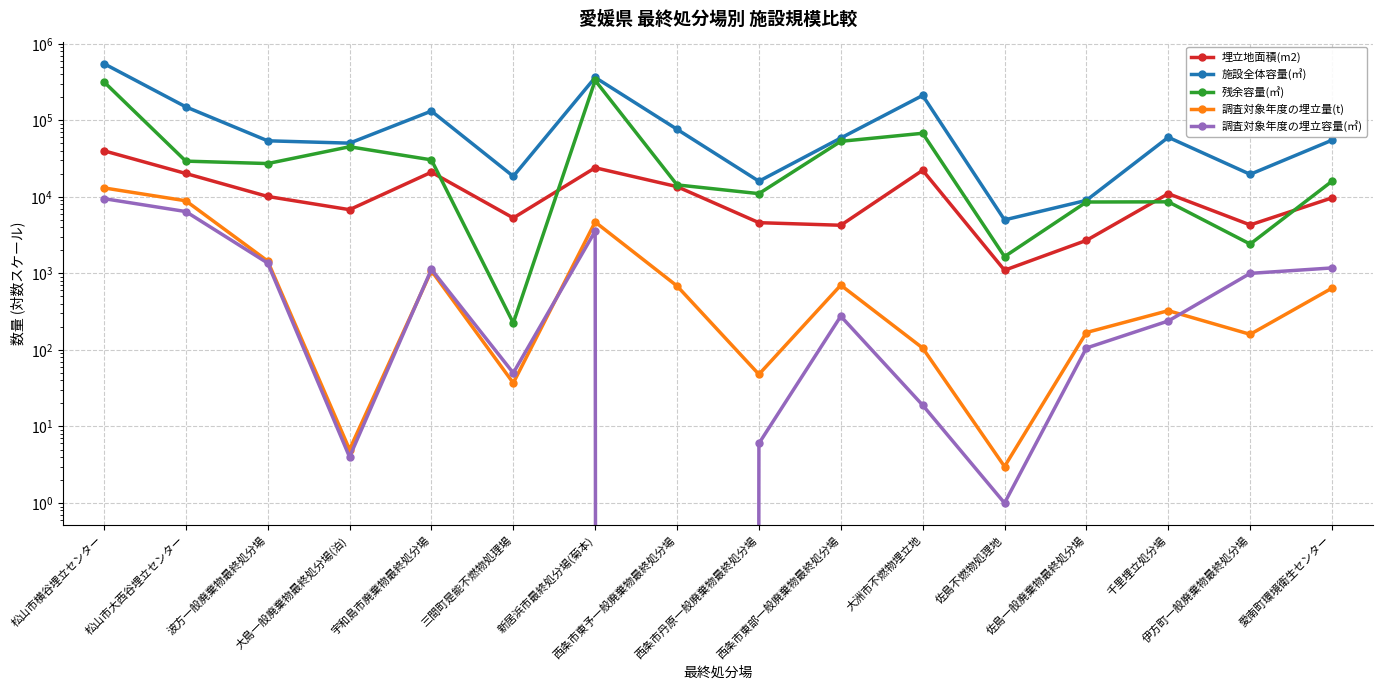

Reading right to left, extract all data points from this chart.

埋立地面積(m2): 愛南町環境衛生センター=9700	伊方町一般廃棄物最終処分場=4300	千里埋立処分場=11000	佐島一般廃棄物最終処分場=2700	佐島不燃物処理地=1100	大洲市不燃物埋立地=22250	西条市東部一般廃棄物最終処分場=4255	西条市丹原一般廃棄物最終処分場=4600	西条市東予一般廃棄物最終処分場=13600	新居浜市最終処分場(菊本)=24000	三間町是能不燃物処理場=5300	宇和島市廃棄物最終処分場=21000	大島一般廃棄物最終処分場(泊)=6800	波方一般廃棄物最終処分場=10118	松山市大西谷埋立センター=20200	松山市横谷埋立センター=40000
施設全体容量(㎥): 愛南町環境衛生センター=55000	伊方町一般廃棄物最終処分場=19700	千里埋立処分場=60000	佐島一般廃棄物最終処分場=9000	佐島不燃物処理地=5000	大洲市不燃物埋立地=211300	西条市東部一般廃棄物最終処分場=58700	西条市丹原一般廃棄物最終処分場=16000	西条市東予一般廃棄物最終処分場=76313	新居浜市最終処分場(菊本)=363116	三間町是能不燃物処理場=18550	宇和島市廃棄物最終処分場=132000	大島一般廃棄物最終処分場(泊)=50300	波方一般廃棄物最終処分場=54000	松山市大西谷埋立センター=150000	松山市横谷埋立センター=550000
残余容量(㎥): 愛南町環境衛生センター=16023	伊方町一般廃棄物最終処分場=2417	千里埋立処分場=8612	佐島一般廃棄物最終処分場=8561	佐島不燃物処理地=1657	大洲市不燃物埋立地=67703	西条市東部一般廃棄物最終処分場=53130	西条市丹原一般廃棄物最終処分場=11018	西条市東予一般廃棄物最終処分場=14330	新居浜市最終処分場(菊本)=331803	三間町是能不燃物処理場=225	宇和島市廃棄物最終処分場=30420	大島一般廃棄物最終処分場(泊)=45146	波方一般廃棄物最終処分場=27232	松山市大西谷埋立センター=29296	松山市横谷埋立センター=318215
調査対象年度の埋立量(t): 愛南町環境衛生センター=642	伊方町一般廃棄物最終処分場=160	千里埋立処分場=326	佐島一般廃棄物最終処分場=169	佐島不燃物処理地=3	大洲市不燃物埋立地=106	西条市東部一般廃棄物最終処分場=702	西条市丹原一般廃棄物最終処分場=48	西条市東予一般廃棄物最終処分場=685	新居浜市最終処分場(菊本)=4692	三間町是能不燃物処理場=37	宇和島市廃棄物最終処分場=1085	大島一般廃棄物最終処分場(泊)=5	波方一般廃棄物最終処分場=1450	松山市大西谷埋立センター=8885	松山市横谷埋立センター=13092
調査対象年度の埋立容量(㎥): 愛南町環境衛生センター=1179	伊方町一般廃棄物最終処分場=1001	千里埋立処分場=239	佐島一般廃棄物最終処分場=106	佐島不燃物処理地=1	大洲市不燃物埋立地=19	西条市東部一般廃棄物最終処分場=276	西条市丹原一般廃棄物最終処分場=6	西条市東予一般廃棄物最終処分場=0	新居浜市最終処分場(菊本)=3568	三間町是能不燃物処理場=50	宇和島市廃棄物最終処分場=1130	大島一般廃棄物最終処分場(泊)=4	波方一般廃棄物最終処分場=1365	松山市大西谷埋立センター=6426	松山市横谷埋立センター=9483